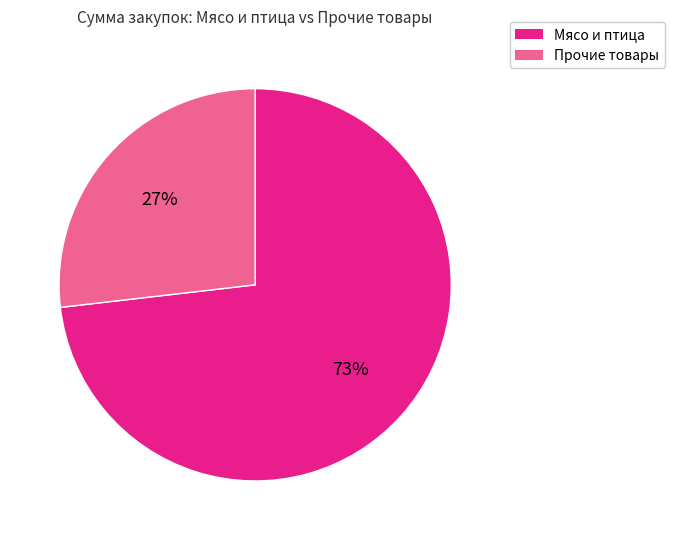

Which slice represents more than half of the pie?

Мясо и птица